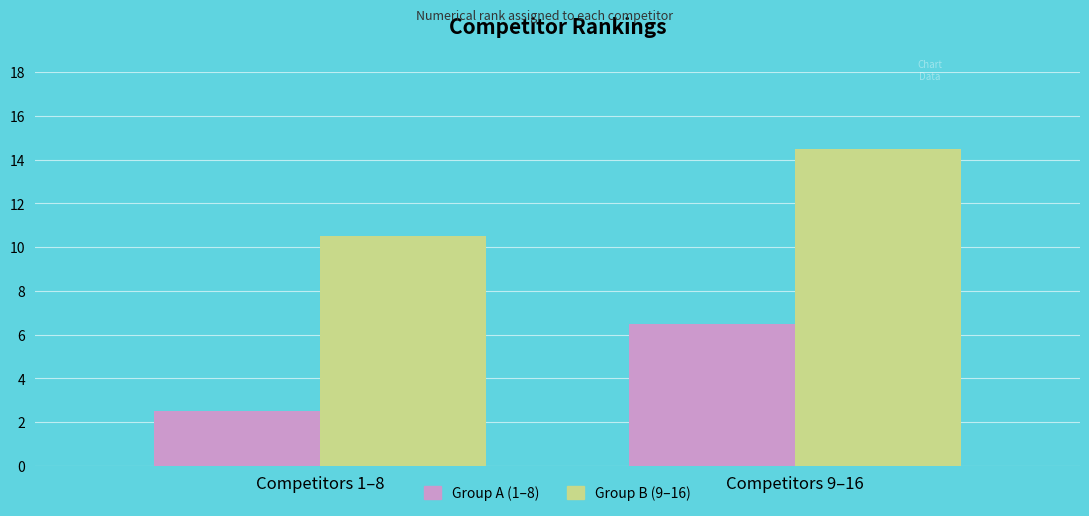

What is the difference between the highest and lowest values at Competitors 9–16?

8.0